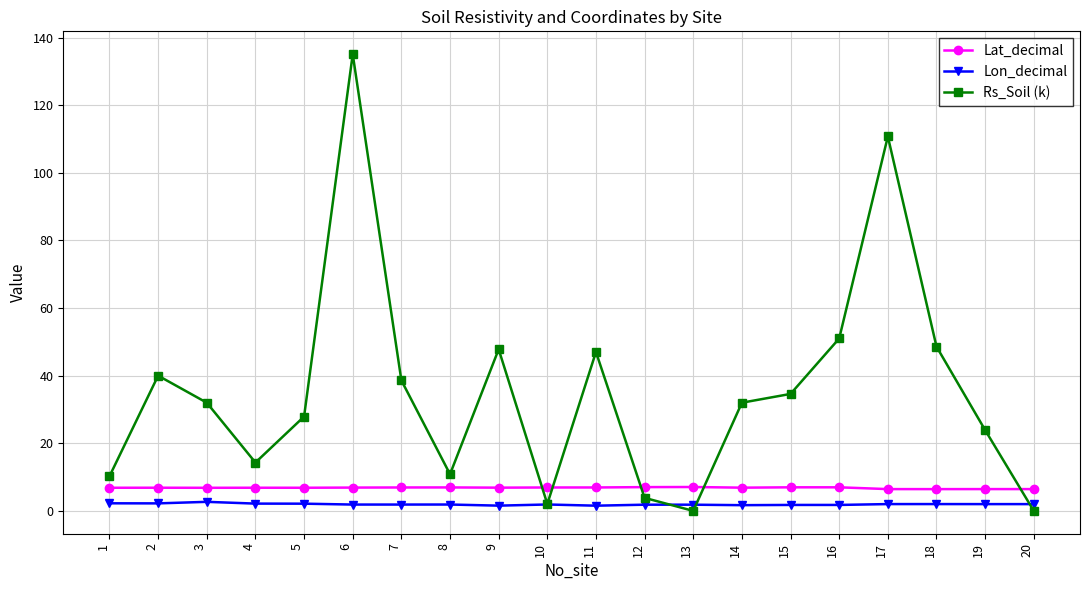

Rank the series by their maximum value, from highest to lowest.

Rs_Soil (k), Lat_decimal, Lon_decimal